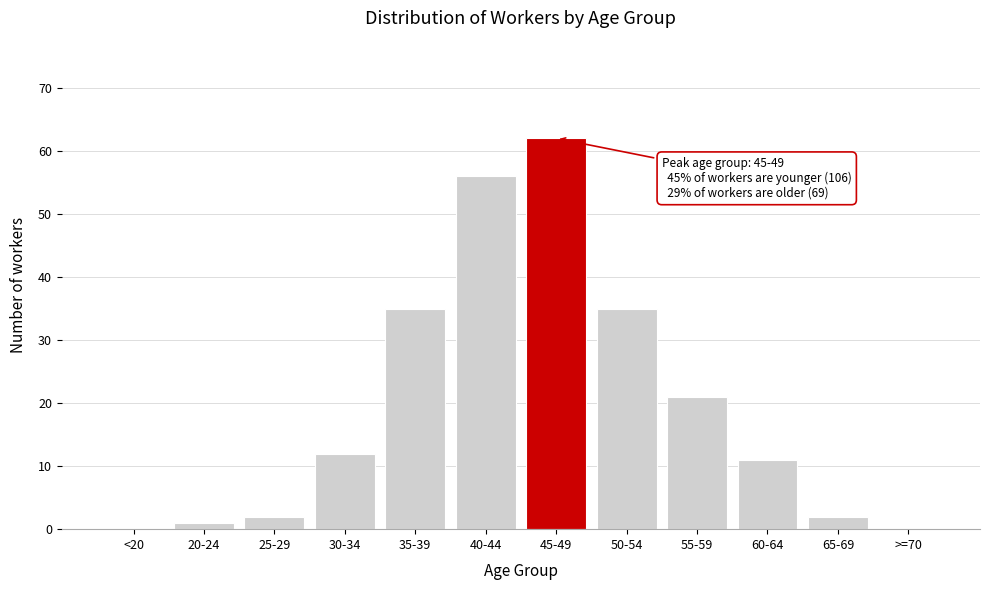

Reading left to right, transcribe all the data shown in this chart.

<20=0	20-24=1	25-29=2	30-34=12	35-39=35	40-44=56	45-49=62	50-54=35	55-59=21	60-64=11	65-69=2	>=70=0